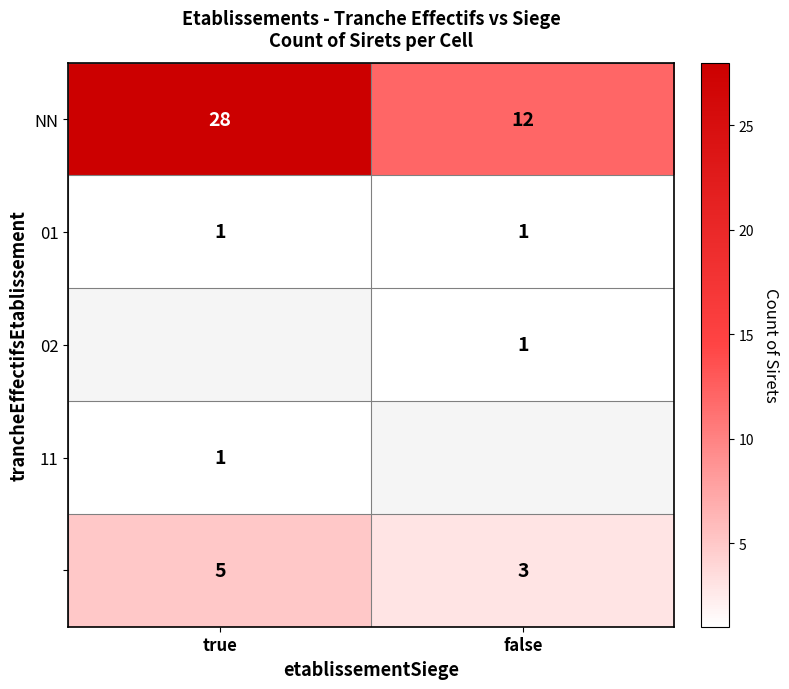

Which category has the highest value in the NN series?

true